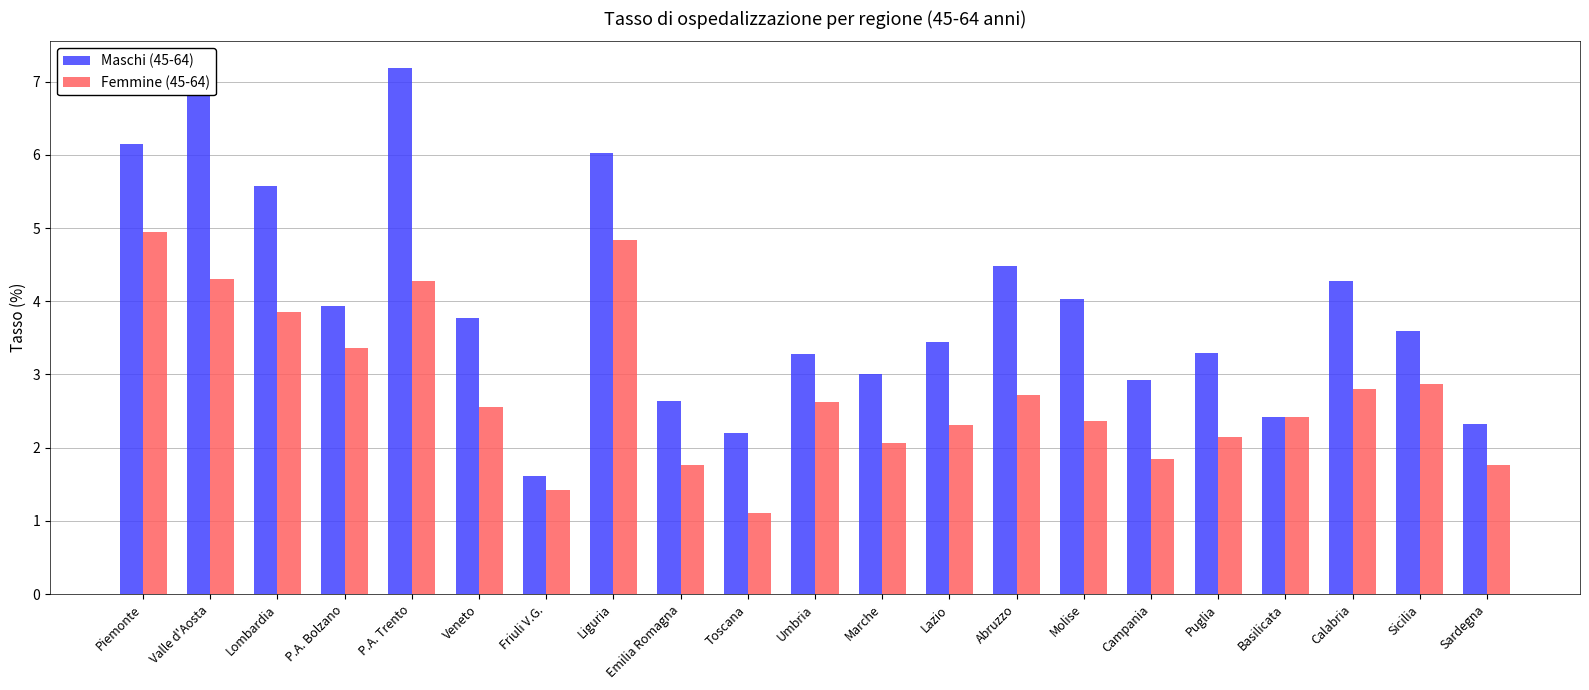

What is the value of the Maschi (45-64) bar at the 16th from the left?

2.9